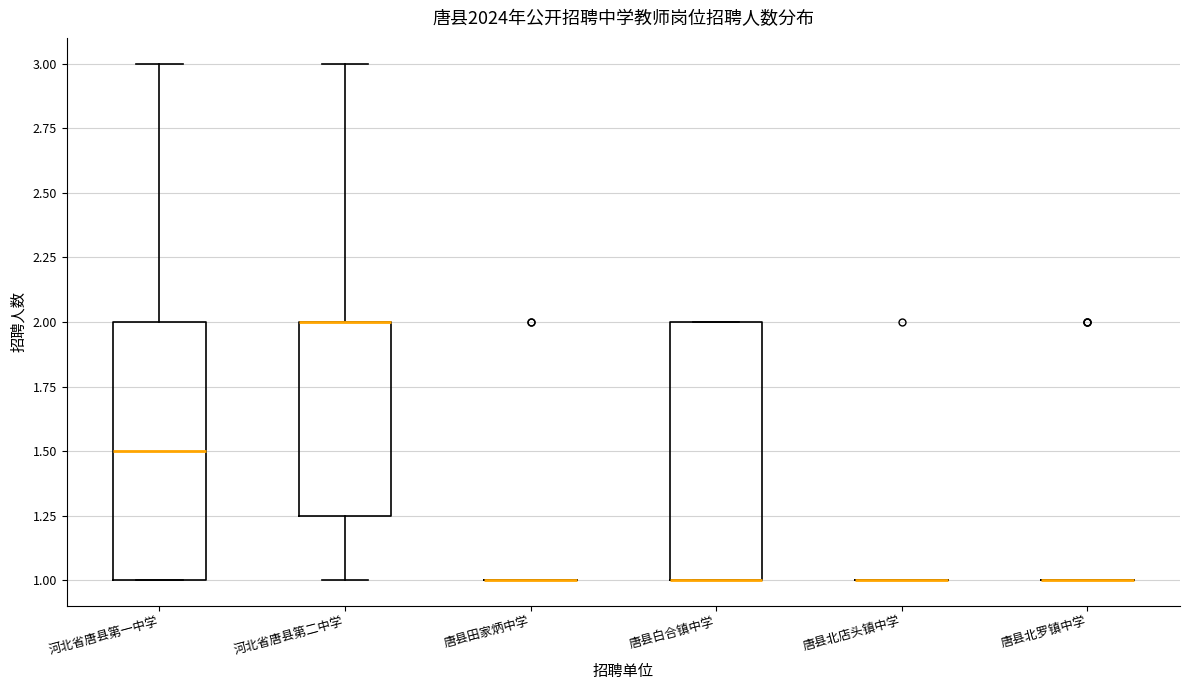

Where is the upper edge of the box for 河北省唐县第一中学 on the y-axis? The values are not printed on the chart, so give them approximately, as read against the axis.

2.00